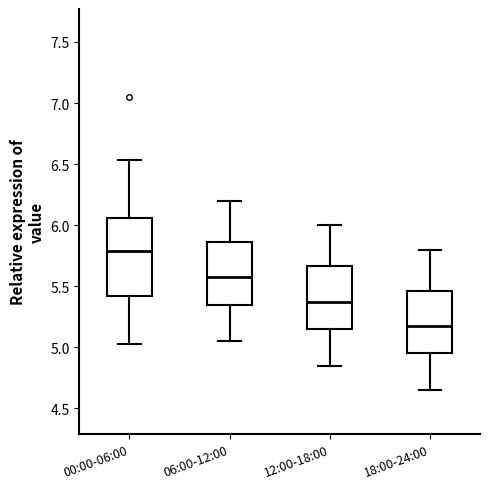

Which box is the tallest, from its lower edge to its upper edge?

00:00-06:00